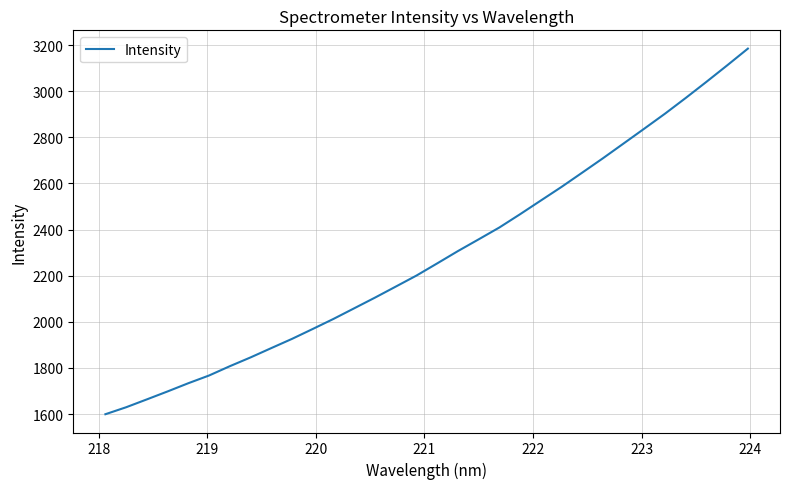

What is the minimum value shown in the chart?

1599.1